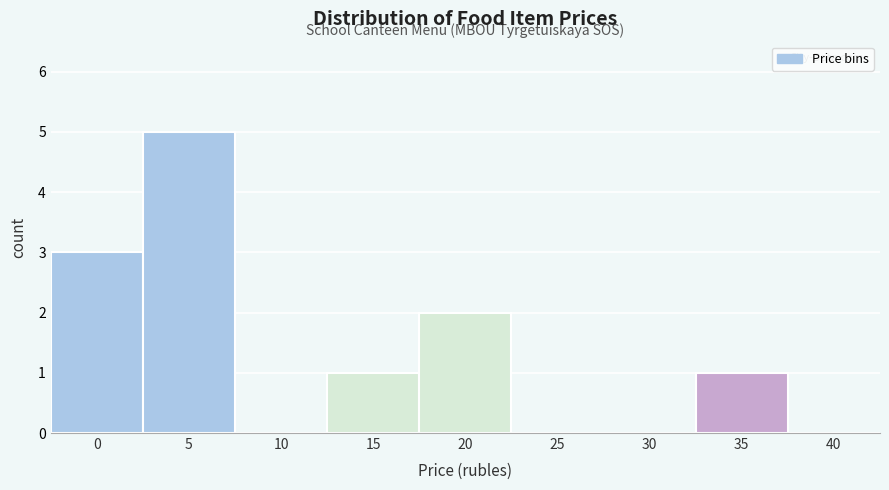

Reading right to left, list all the values displayed in this chart.

40=0	35=1	30=0	25=0	20=2	15=1	10=0	5=5	0=3